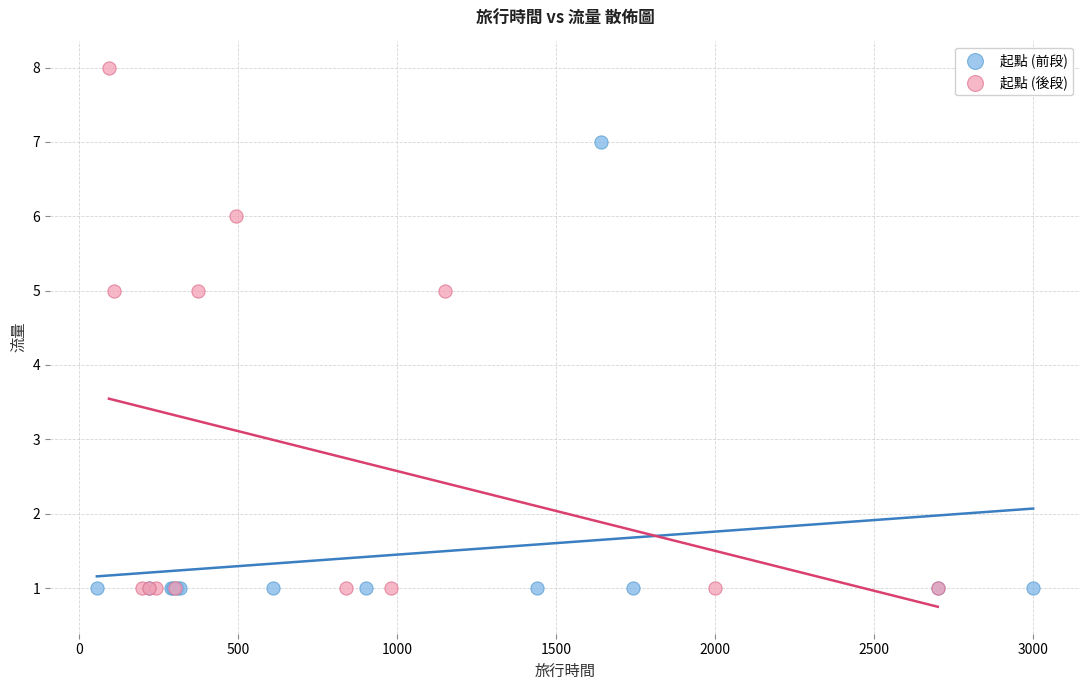

Which series has the widest spread of Y values?

起點 (後段)